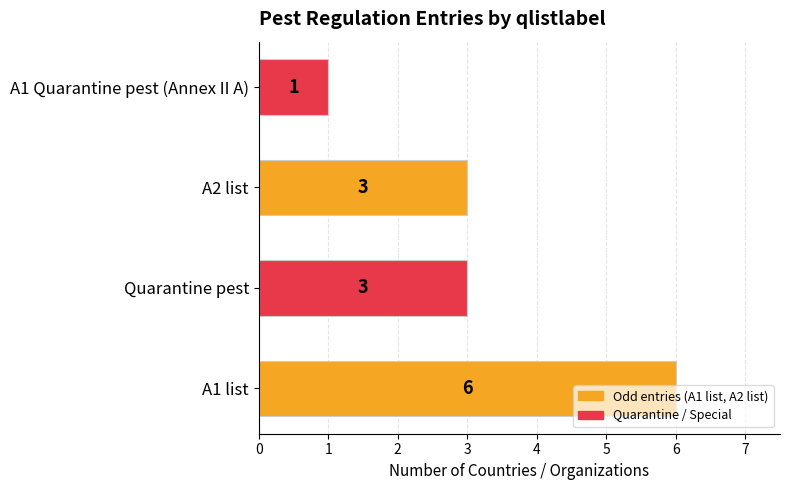

Read the value at A2 list.

3